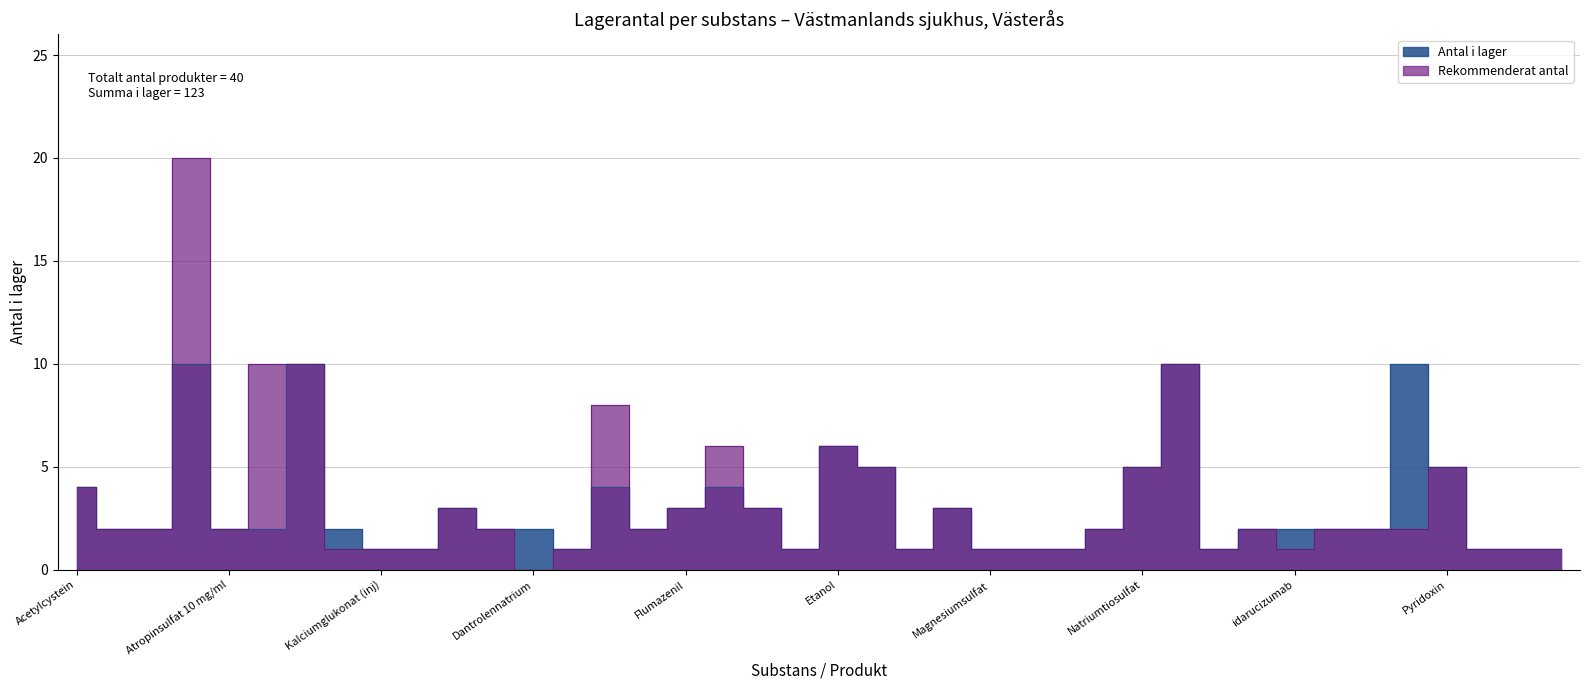

Reading left to right, list all the values displayed in this chart.

Antal i lager: 4	2	2	10	2	2	10	2	1	1	3	2	2	1	4	2	3	4	3	1	6	5	1	3	1	1	1	2	5	10	1	2	2	2	2	10	5	1	1	1
Rekommenderat antal: 4	2	2	20	2	10	10	1	1	1	3	2	0	1	8	2	3	6	3	1	6	5	1	3	1	1	1	2	5	10	1	2	1	2	2	2	5	1	1	1